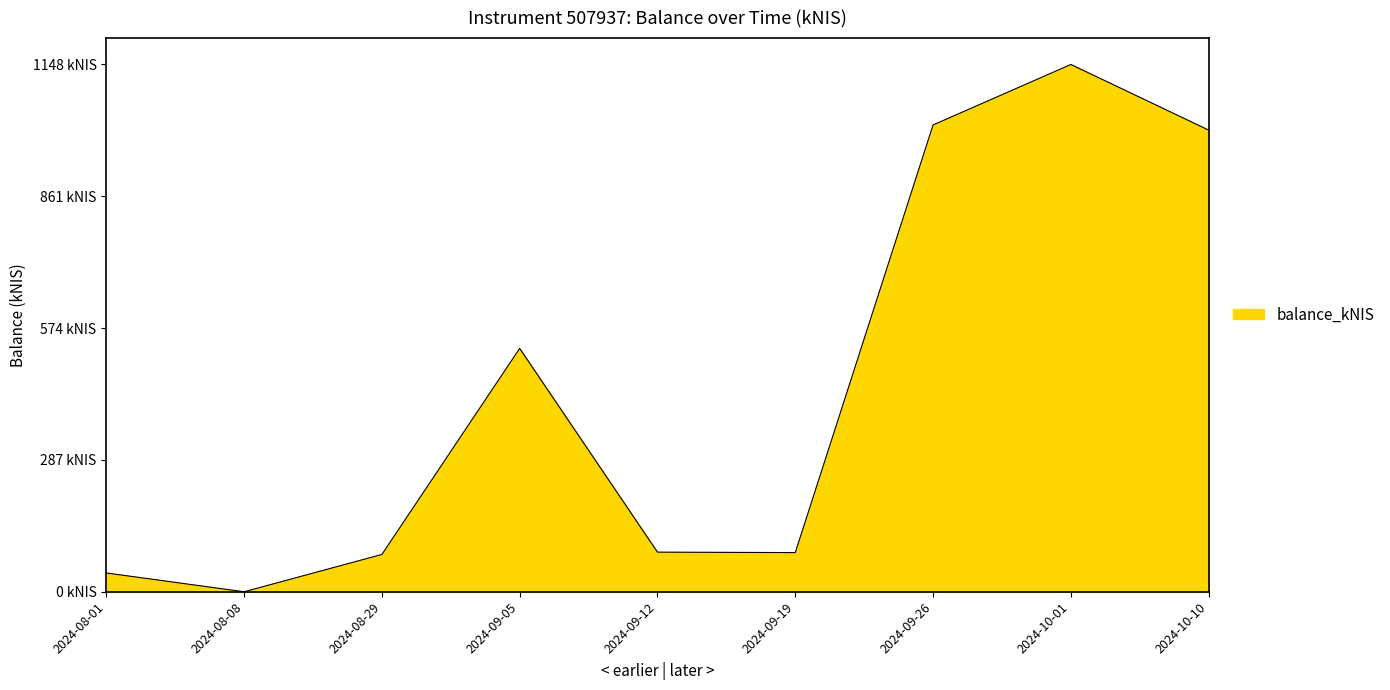

The chart shows a value of 1147.9 at 2024-10-01. True or false?

True